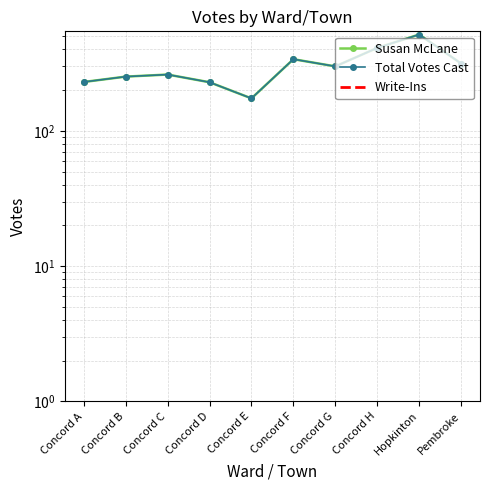

Which series has the largest range (max minus min)?

Susan McLane